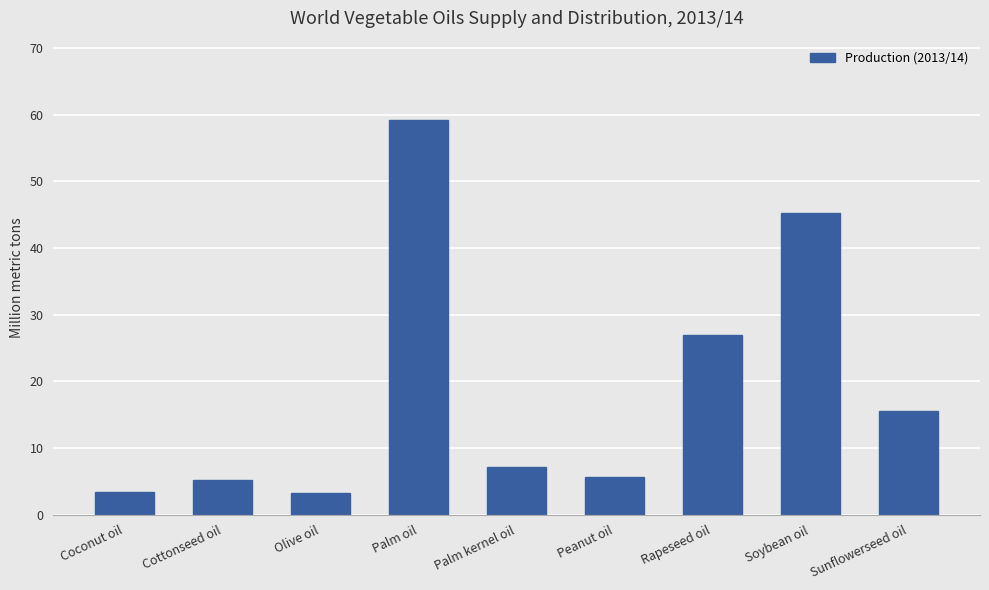

At which label is the value closest to 31?

Rapeseed oil